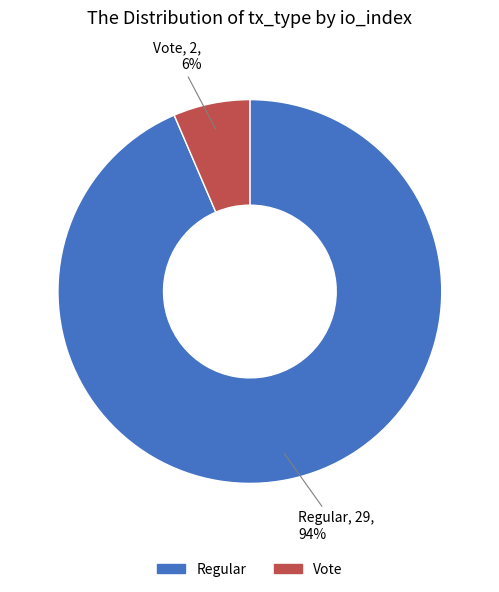

To the nearest percent, what is the average slice percentage?

50%